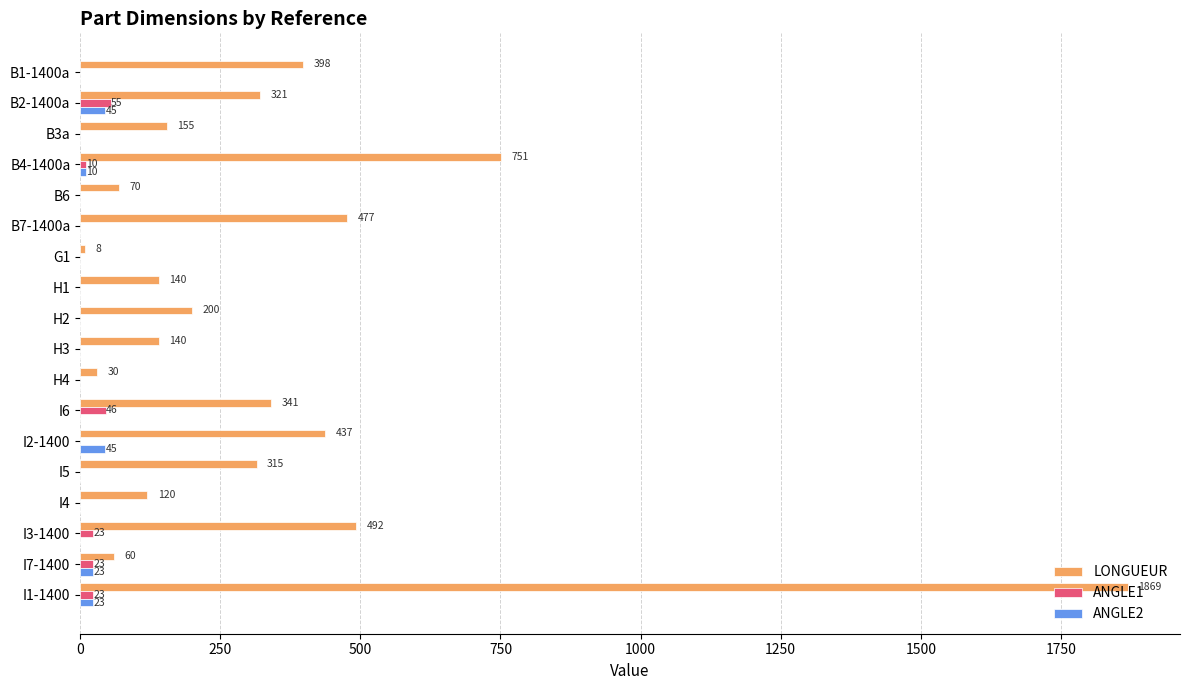

Read the LONGUEUR value at I6.

341